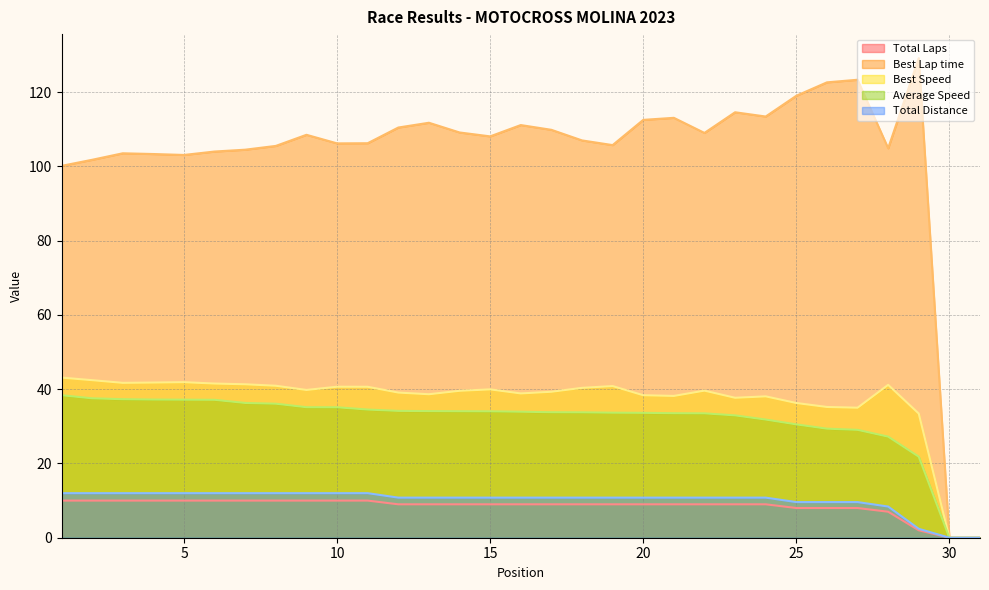

At how many categories does at least one series exceed 7?

29